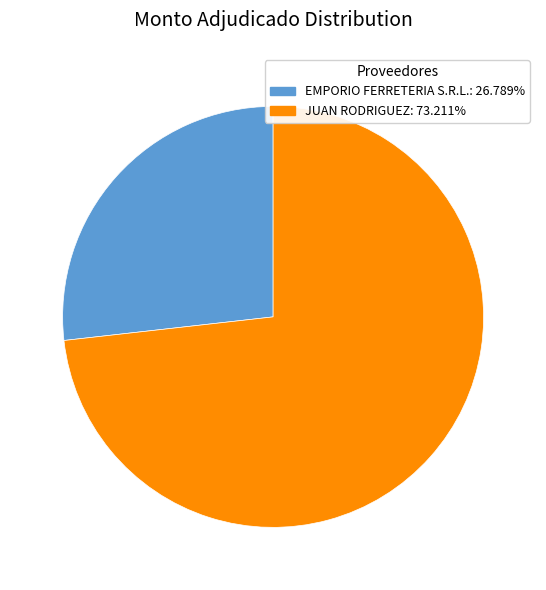

Which slice is the smallest?

EMPORIO FERRETERIA S.R.L.